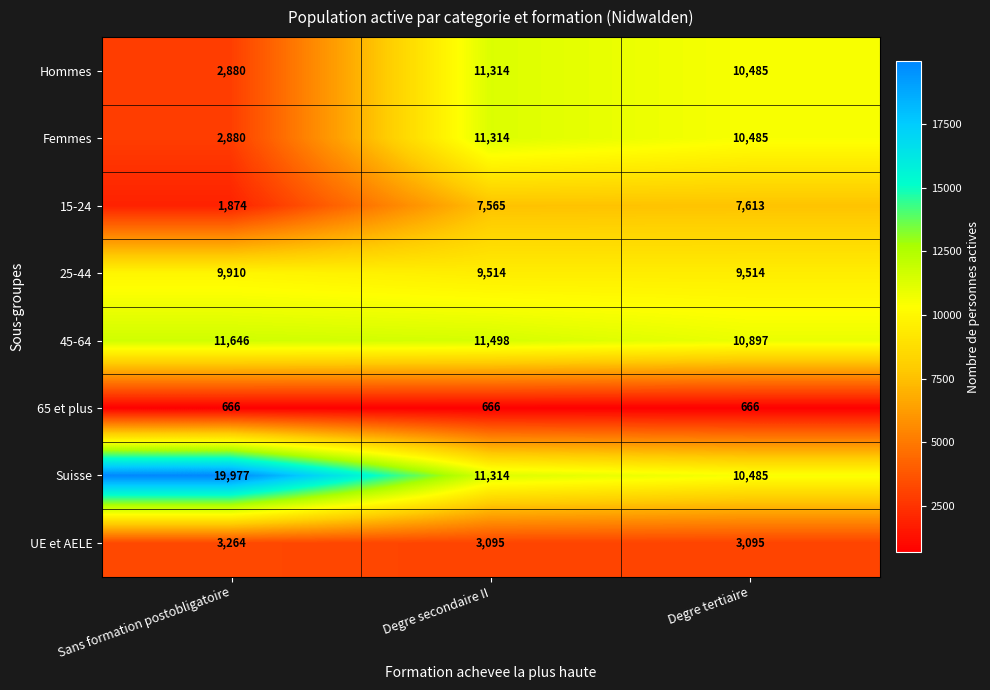

How many categories are shown in the chart?

3